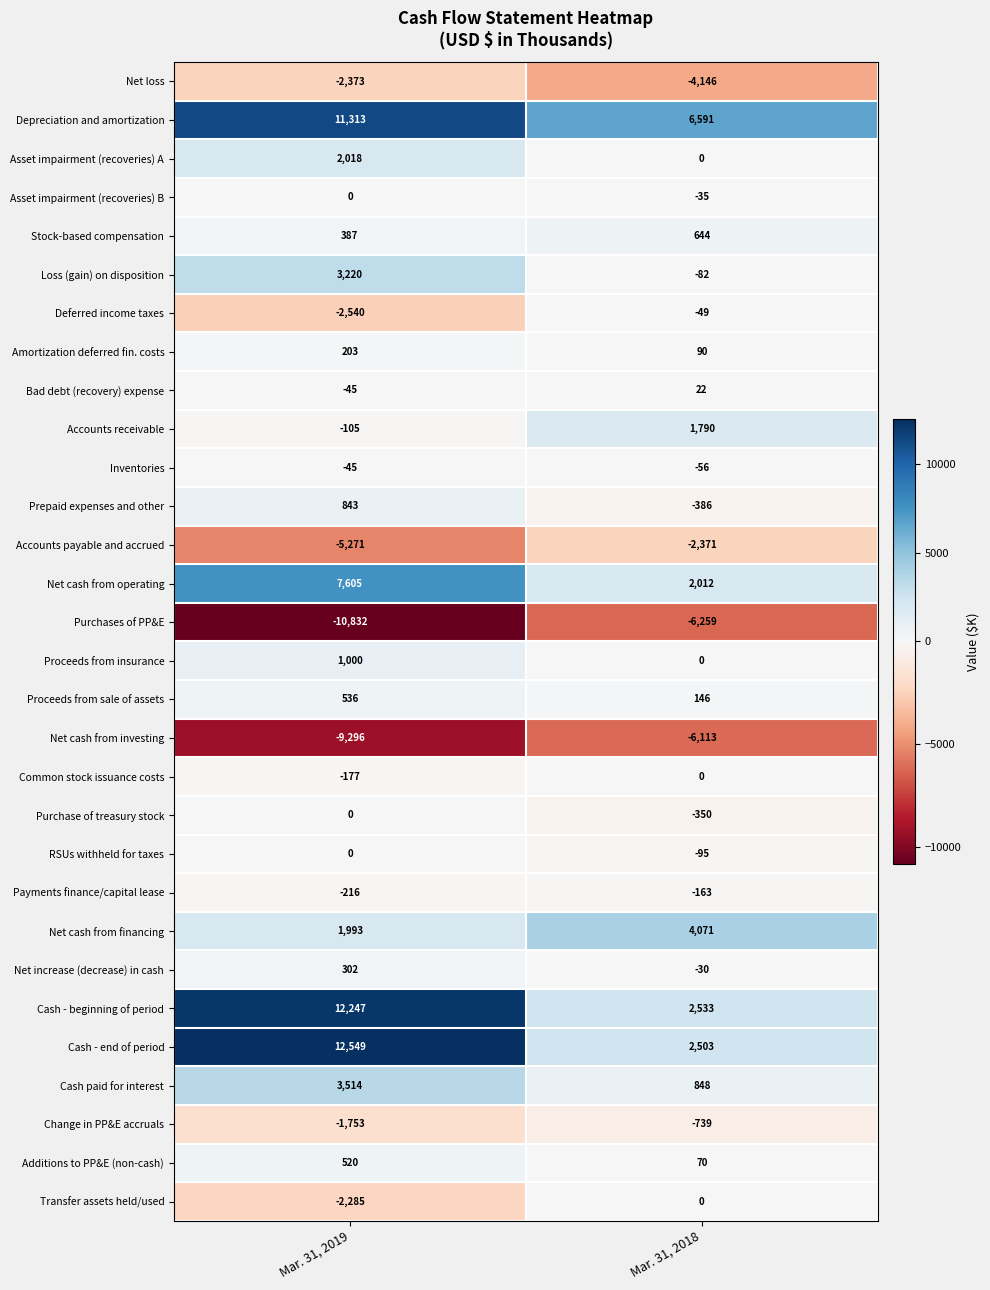

The value of Asset impairment (recoveries) B at Mar. 31, 2019 is 0. True or false?

True